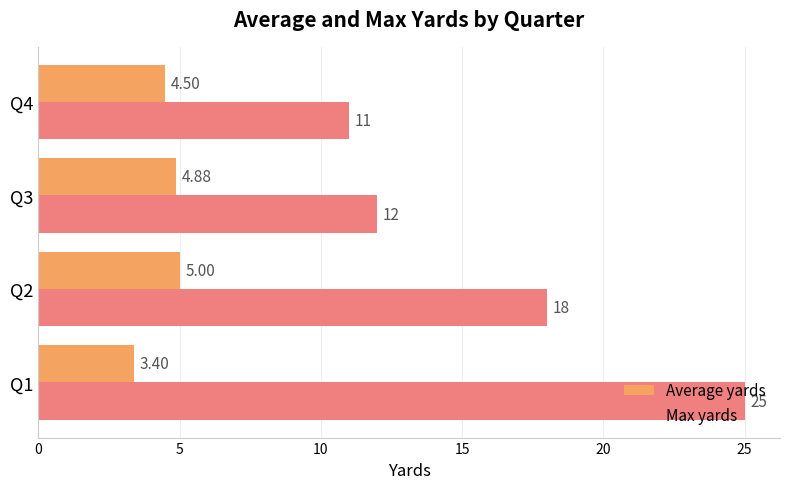

What is the lowest value of the Max yards series?

11.0